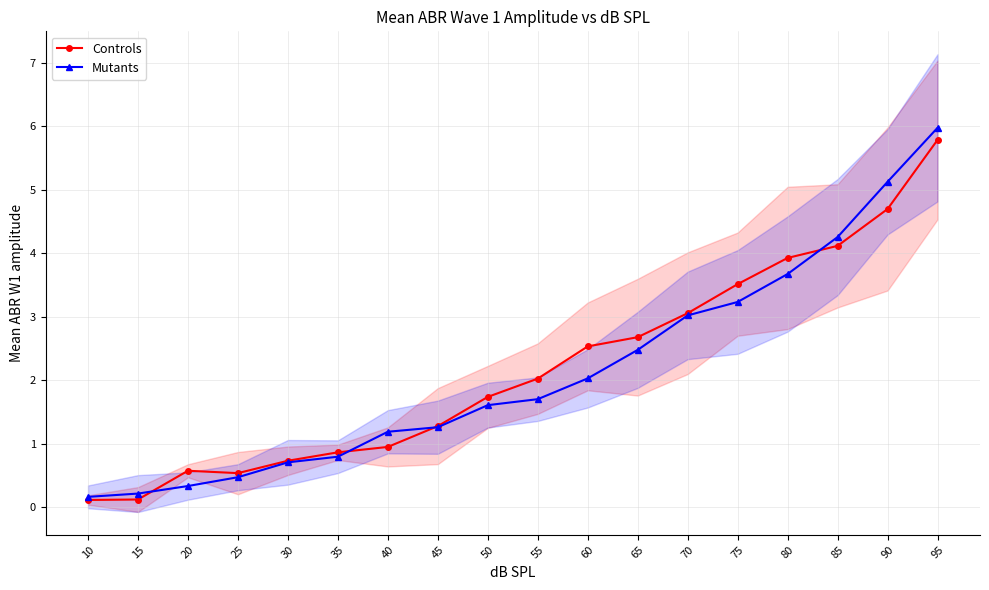

How many distinct data groups are displayed?

2